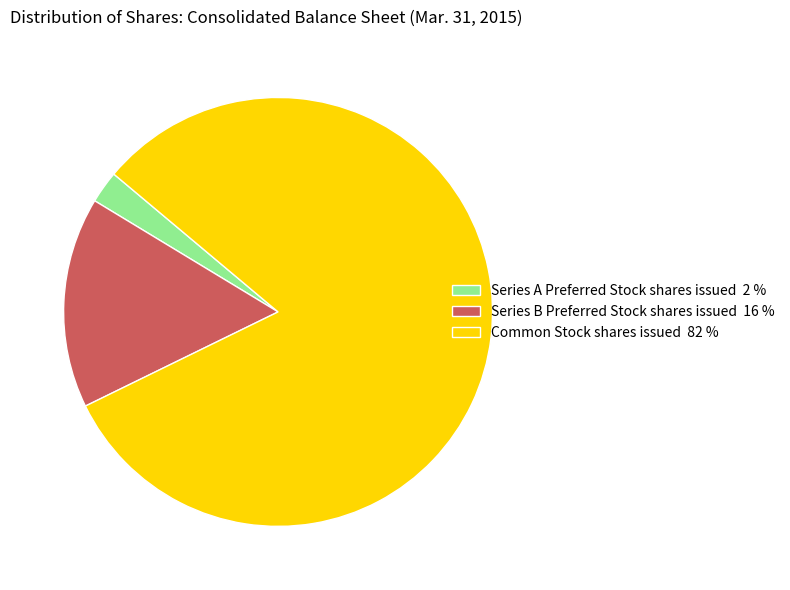

Do Series A Preferred Stock shares issued 2 % and Common Stock shares issued 82 % together represent more than half of the pie?

Yes